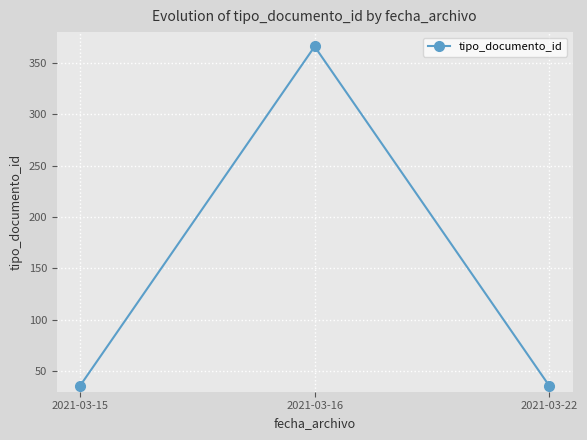

Is it true that the value at 2021-03-15 is 23?

False